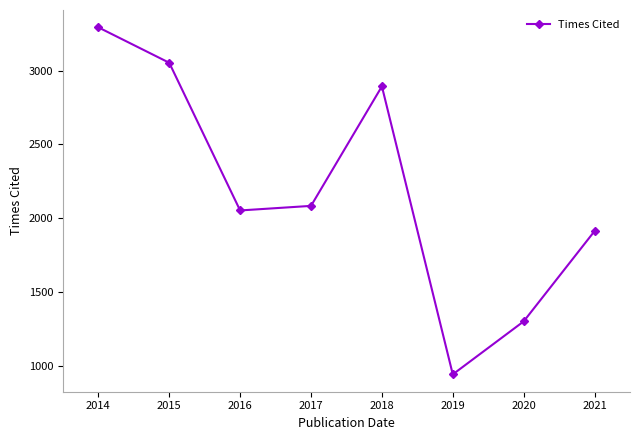

How many points are lower than both their immediate neighbors (excluding endpoints)?

2